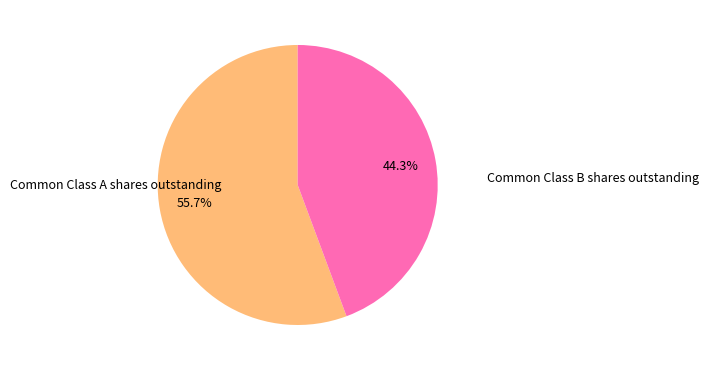

What is the ratio of the value at Common Class B shares outstanding to the value at Common Class A shares outstanding?

0.8